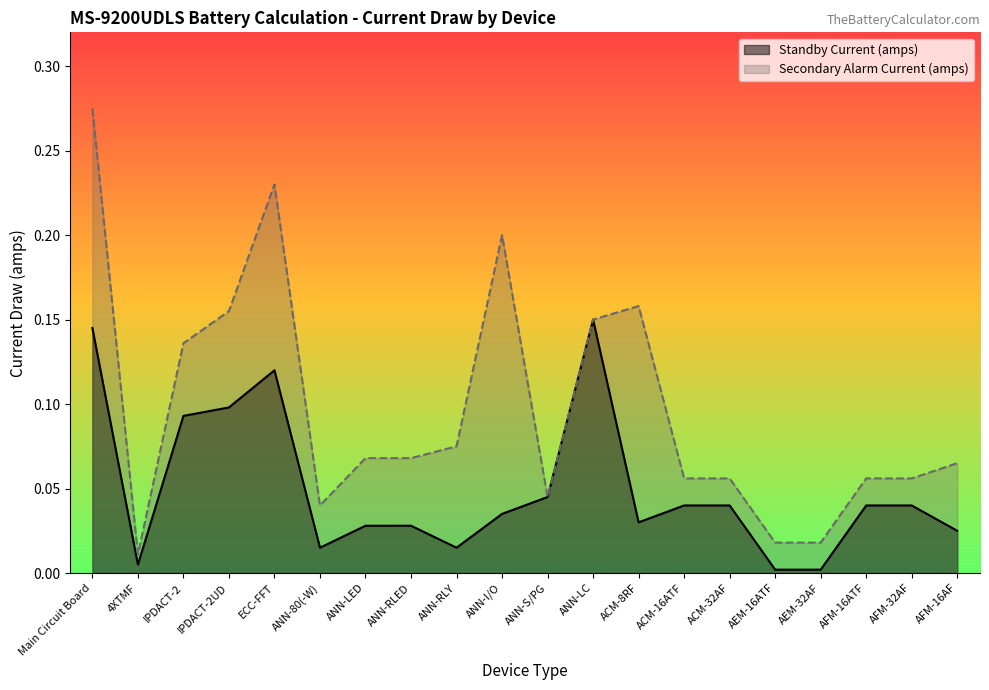

At which category is the sum across all series the highest?

Main Circuit Board